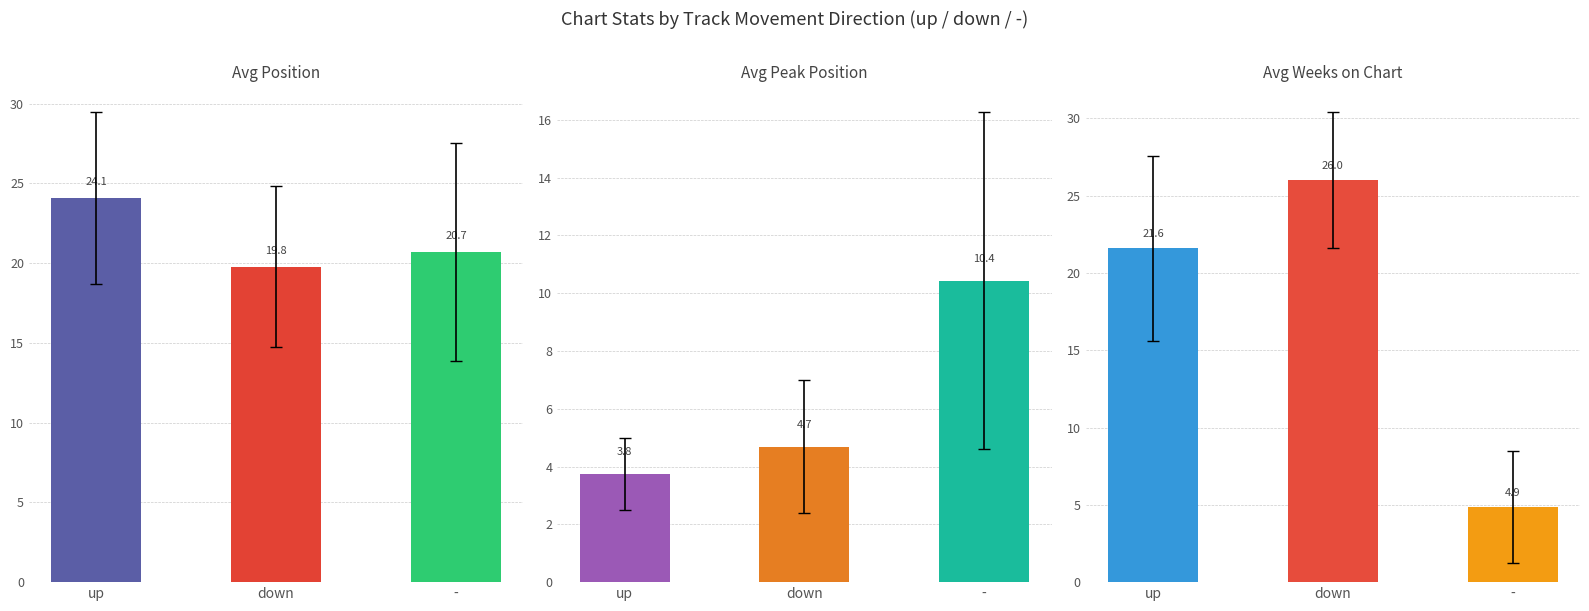

Rank the categories by Avg Position value from highest to lowest.

up, -, down